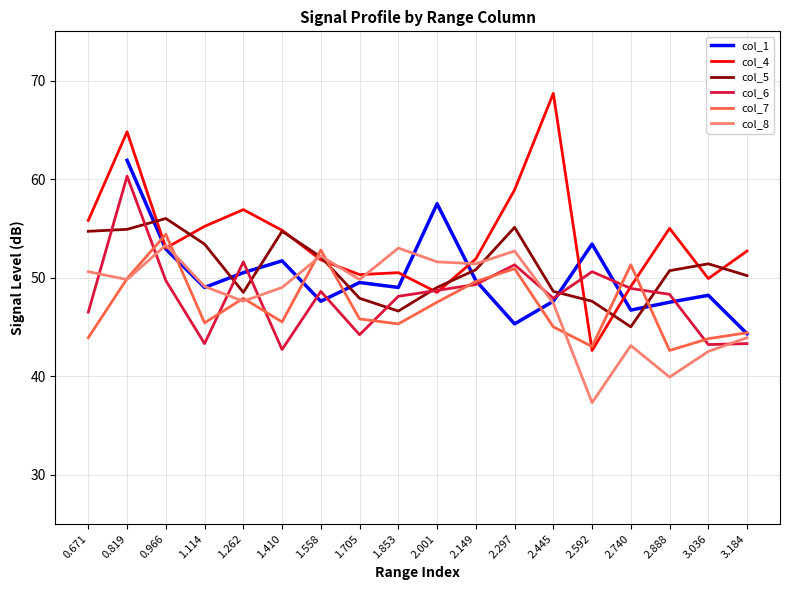

How many times do col_6 and col_4 cross each other?

4